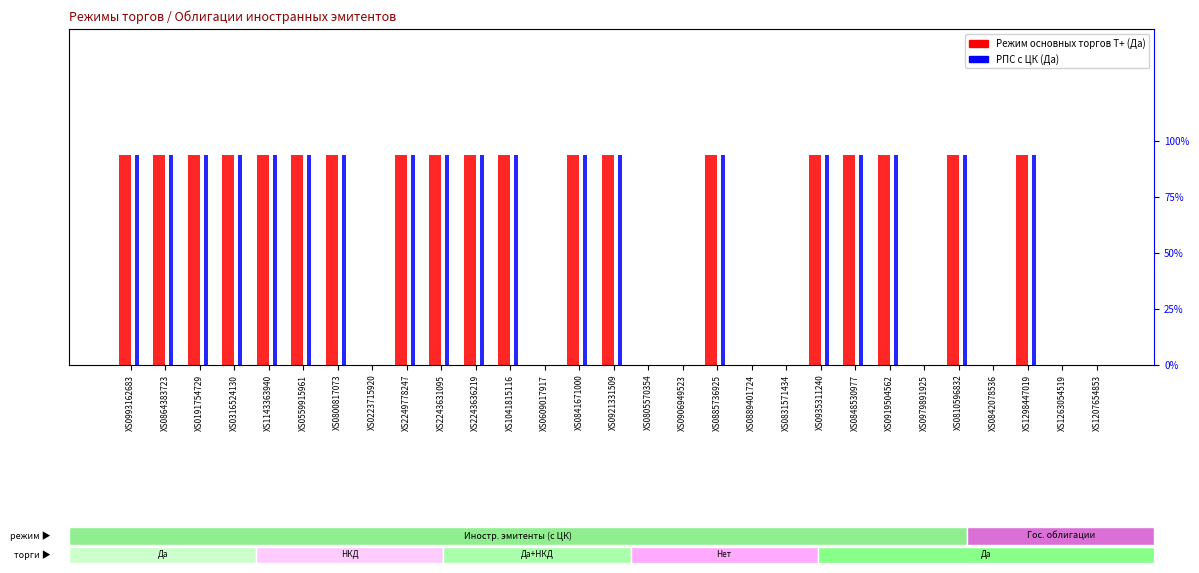

Reading left to right, list all the values displayed in this chart.

Режим основных торгов Т+: XS0993162683=1	XS0864383723=1	XS0191754729=1	XS0316524130=1	XS1143363940=1	XS0559915961=1	XS0800817073=1	XS0223715920=0	XS2249778247=1	XS2243631095=1	XS2243636219=1	XS1041815116=1	XS0609017917=0	XS0841671000=1	XS0921331509=1	XS0805570354=0	XS0906949523=0	XS0885736925=1	XS0889401724=0	XS0831571434=0	XS0935311240=1	XS0848530977=1	XS0919504562=1	XS0979891925=0	XS0810596832=1	XS0842078536=0	XS1298447019=1	XS1263054519=0	XS1207654853=0
РПС с ЦК: XS0993162683=1	XS0864383723=1	XS0191754729=1	XS0316524130=1	XS1143363940=1	XS0559915961=1	XS0800817073=1	XS0223715920=0	XS2249778247=1	XS2243631095=1	XS2243636219=1	XS1041815116=1	XS0609017917=0	XS0841671000=1	XS0921331509=1	XS0805570354=0	XS0906949523=0	XS0885736925=1	XS0889401724=0	XS0831571434=0	XS0935311240=1	XS0848530977=1	XS0919504562=1	XS0979891925=0	XS0810596832=1	XS0842078536=0	XS1298447019=1	XS1263054519=0	XS1207654853=0